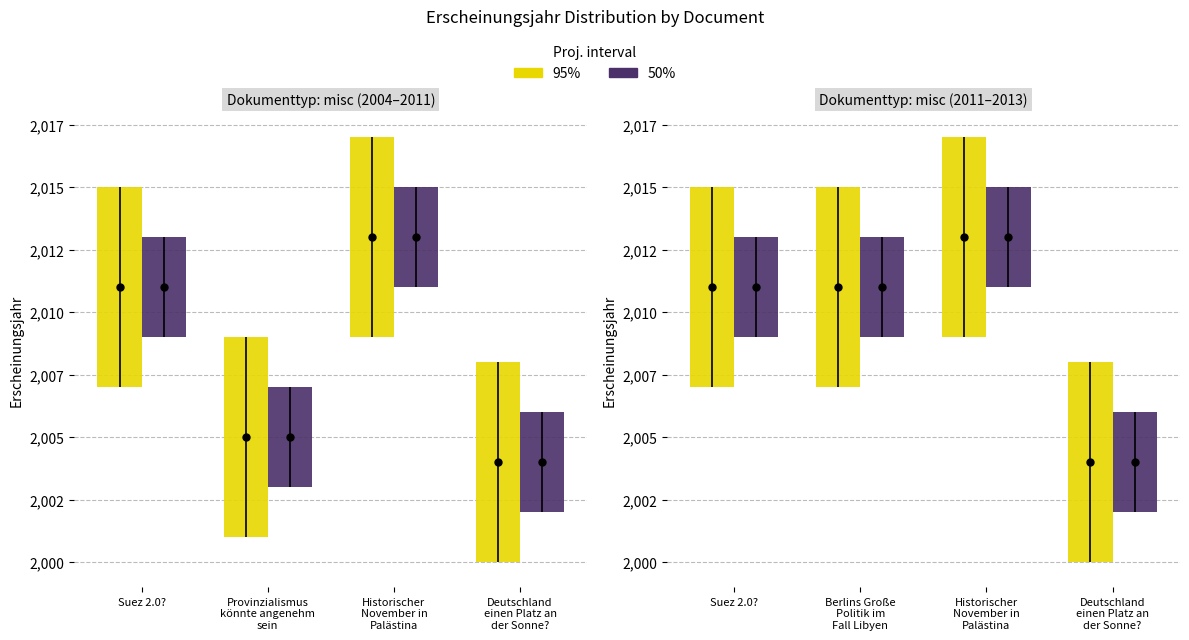

Rank the series by their maximum value, from lowest to highest.

50%, 95%